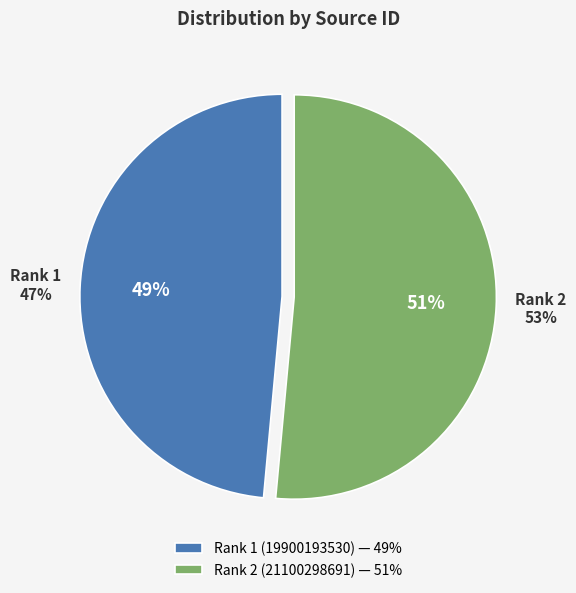

To the nearest percent, what is the combined percentage of Rank 2 (21100298691) and Rank 1 (19900193530)?

100%